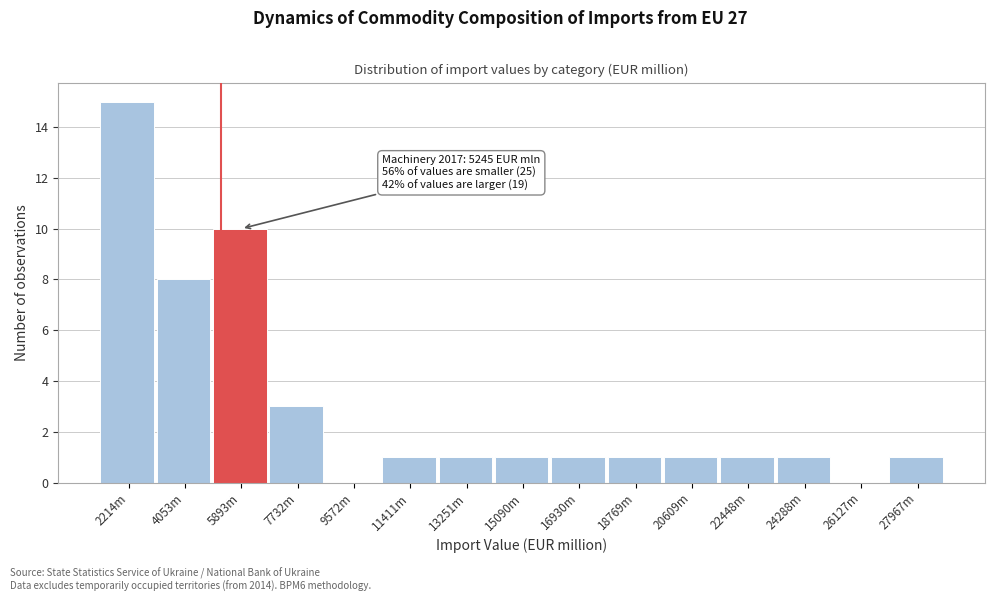

What is the sum of the values at 27967m and 5893m?

11